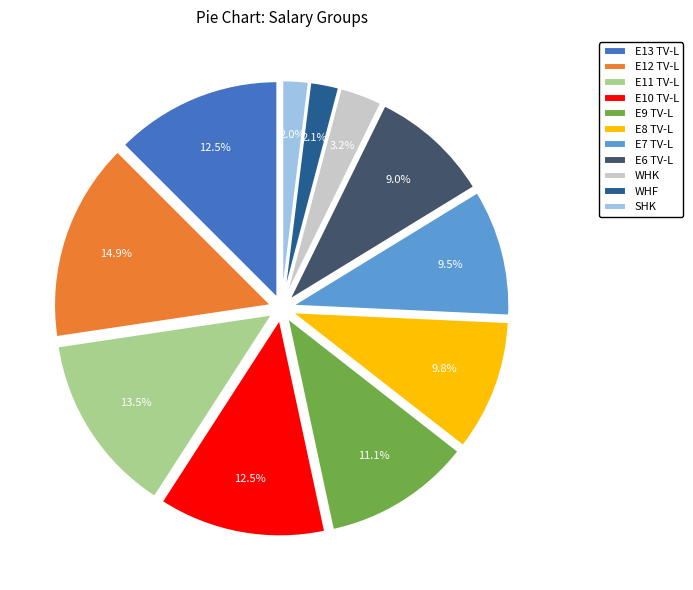

True or false: WHF accounts for 2% of the total.

True